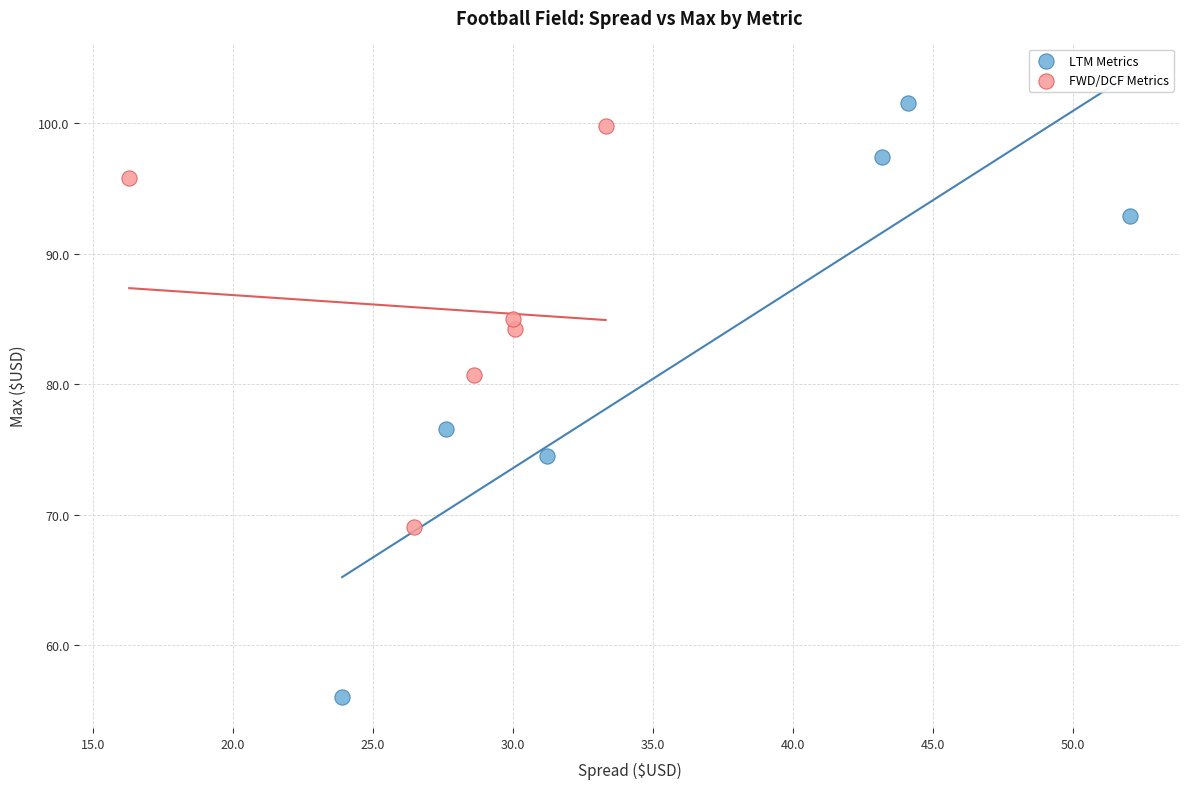

Which series contains the highest Y value?

LTM Metrics